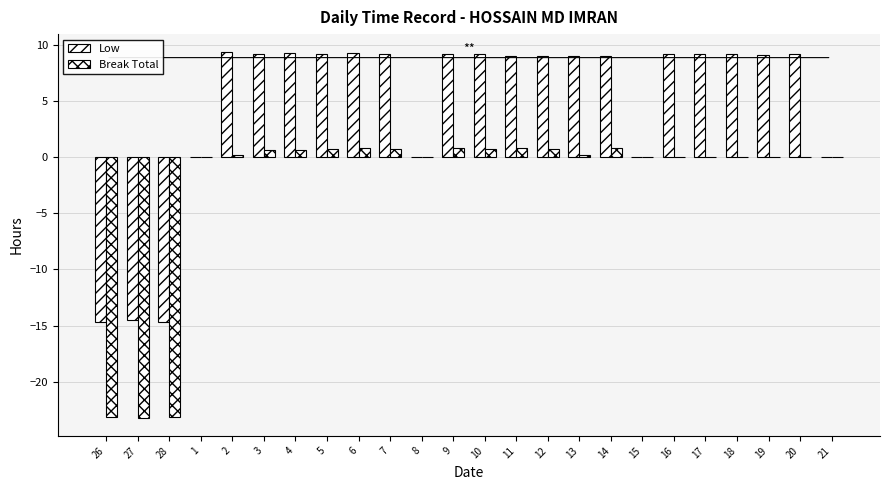

How many categories are shown in the chart?

24